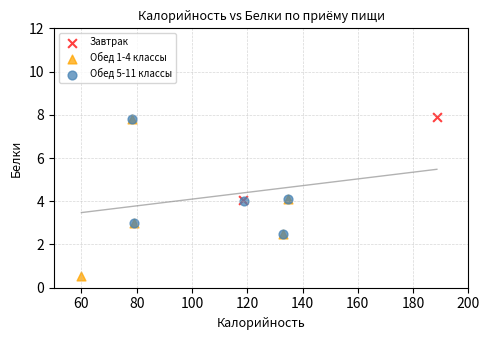

Which series contains the highest Y value?

Завтрак